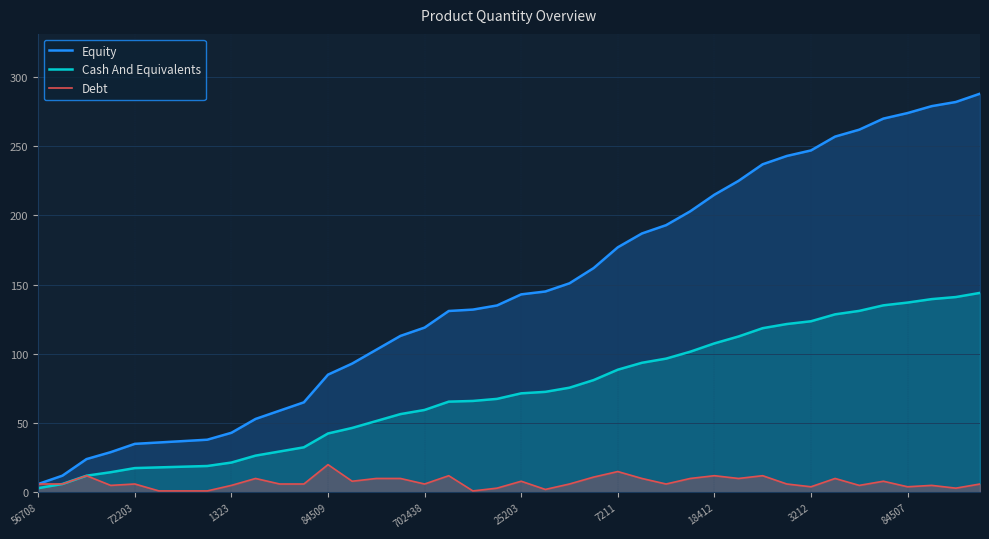

List the series in order of their overall mean, highest first.

Equity, Cash And Equivalents, Debt